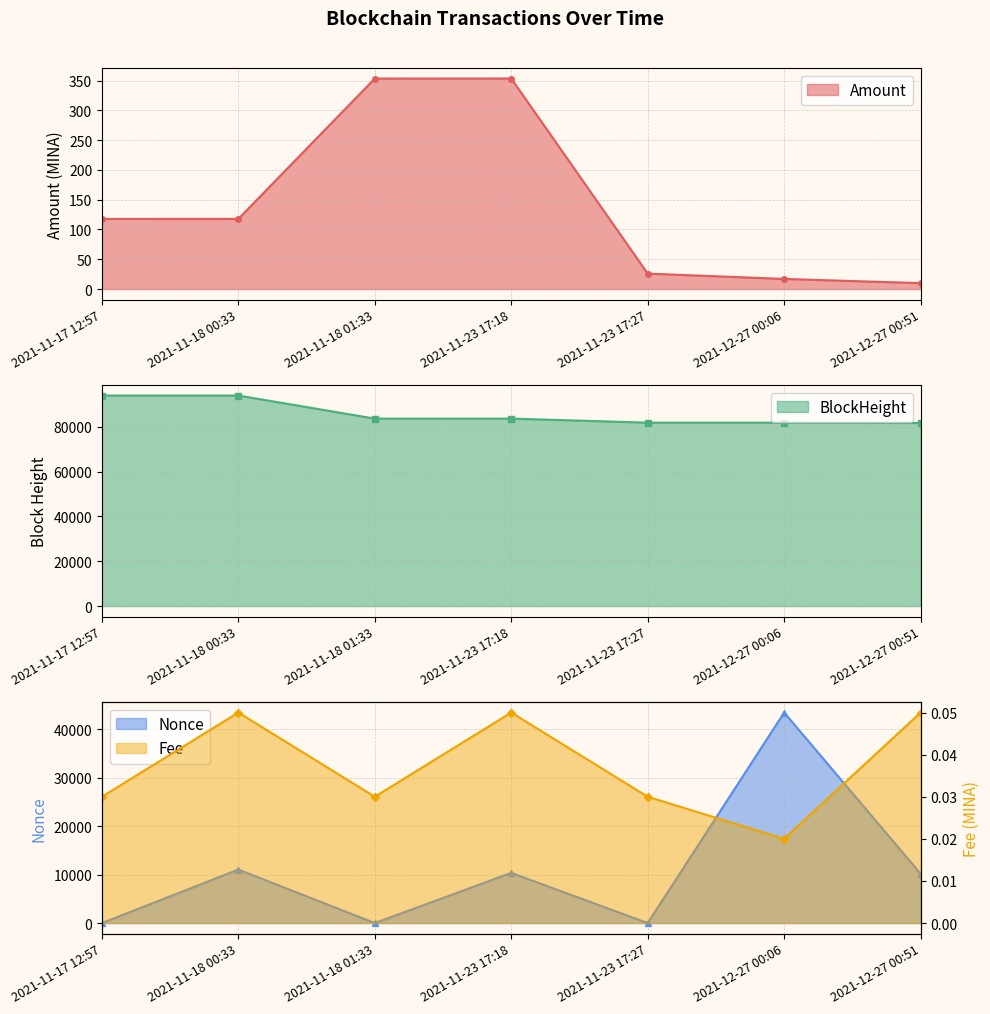

What is the average value of the Amount series?

142.2